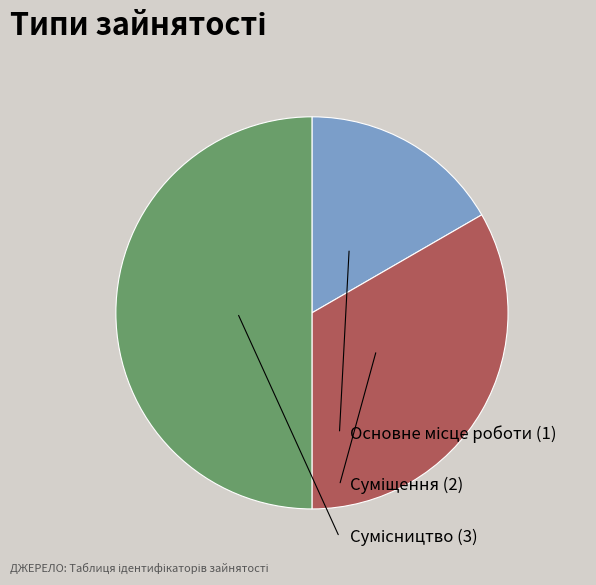

Combined, do Суміщення and Основне місце роботи account for over 50%?

No